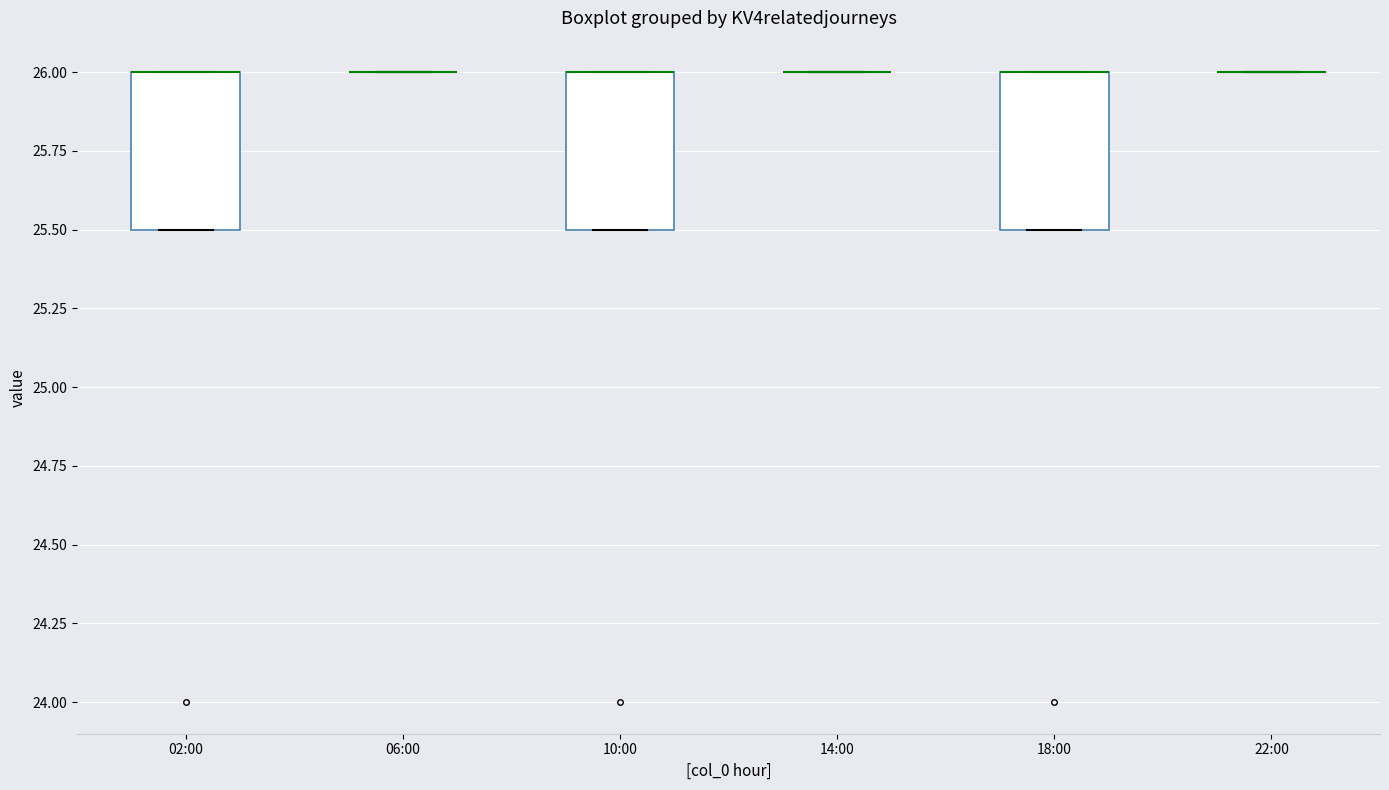

Where is the upper edge of the box for 18:00 on the y-axis? The values are not printed on the chart, so give them approximately, as read against the axis.

26.0